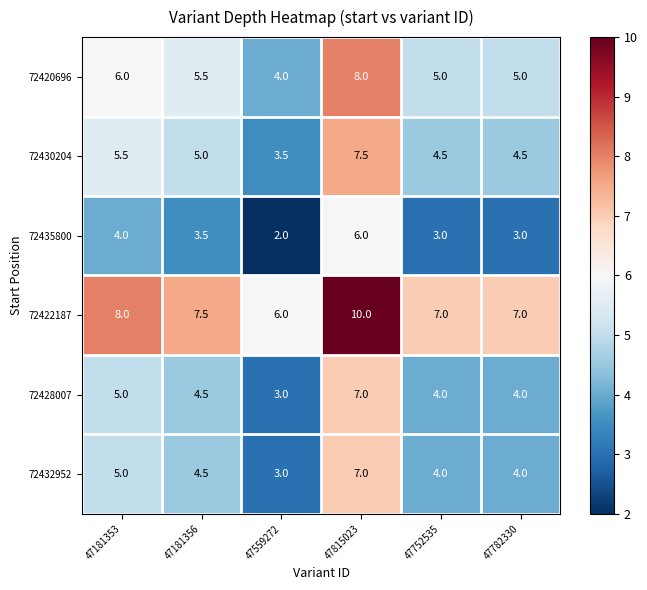

True or false: 72422187 has a value of 7.0 at 47752535.

True